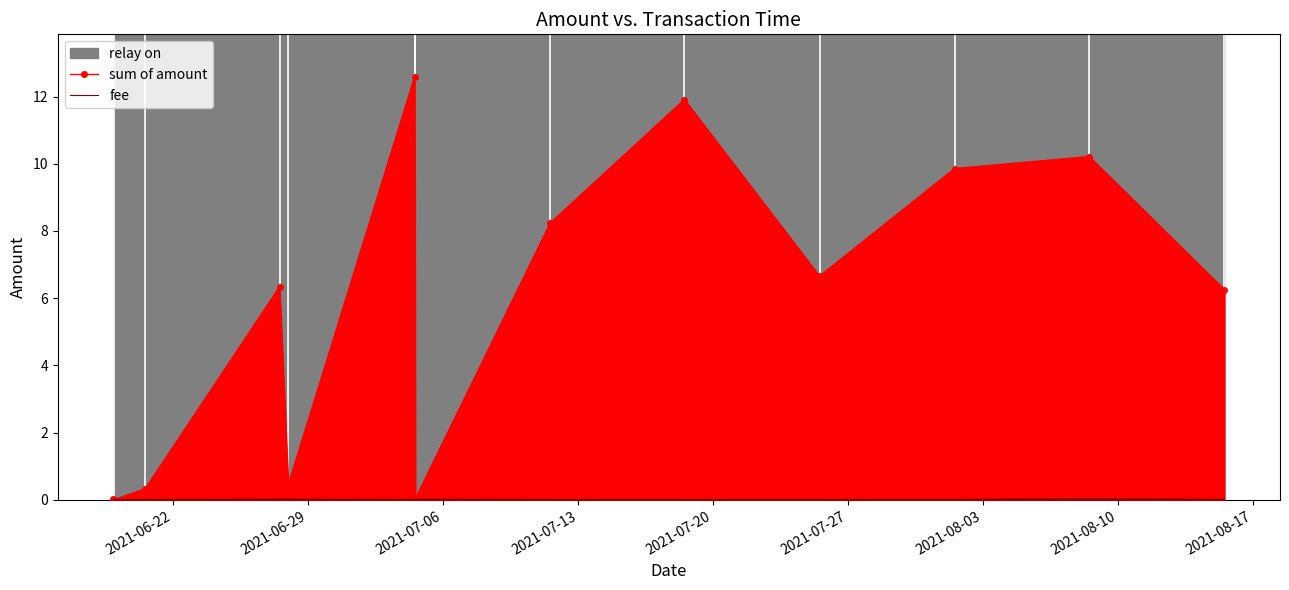

Reading right to left, extract all data points from this chart.

sum of amount: 6.3	10.2	9.9	6.7	11.9	8.2	0.0	12.6	0.4	6.3	0.3	0.0	0.0
fee: 0.0	0.0	0.0	0.0	0.0	0.0	0.0	0.0	0.0	0.0	0.0	0.0	0.0